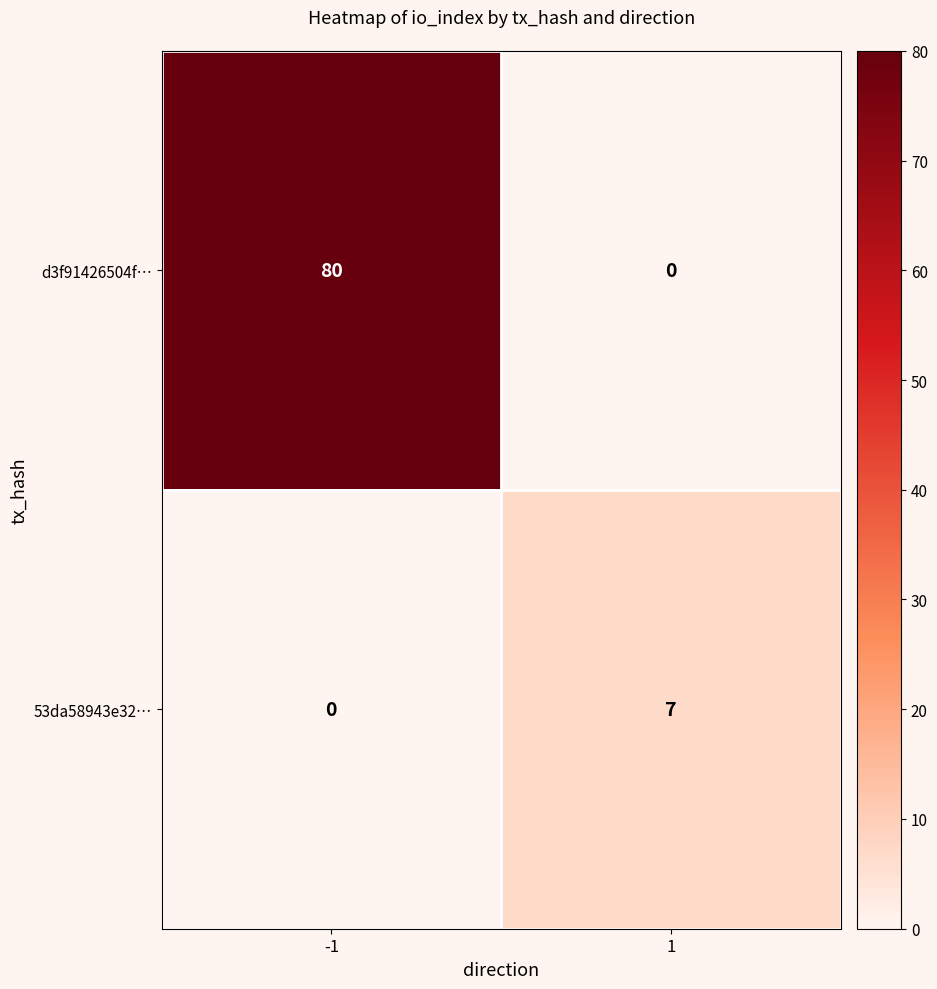

Reading right to left, list all the values displayed in this chart.

d3f91426504f…: 0	80
53da58943e32…: 7	0